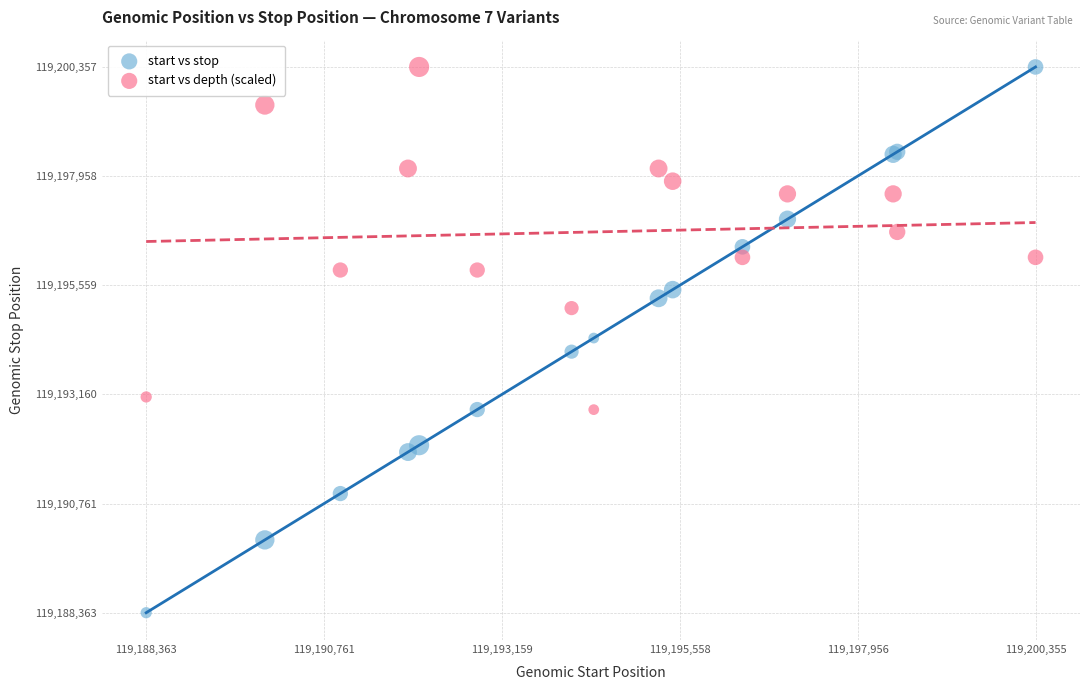

What is the X range (max minus min) for the scatter plot?

11992.0